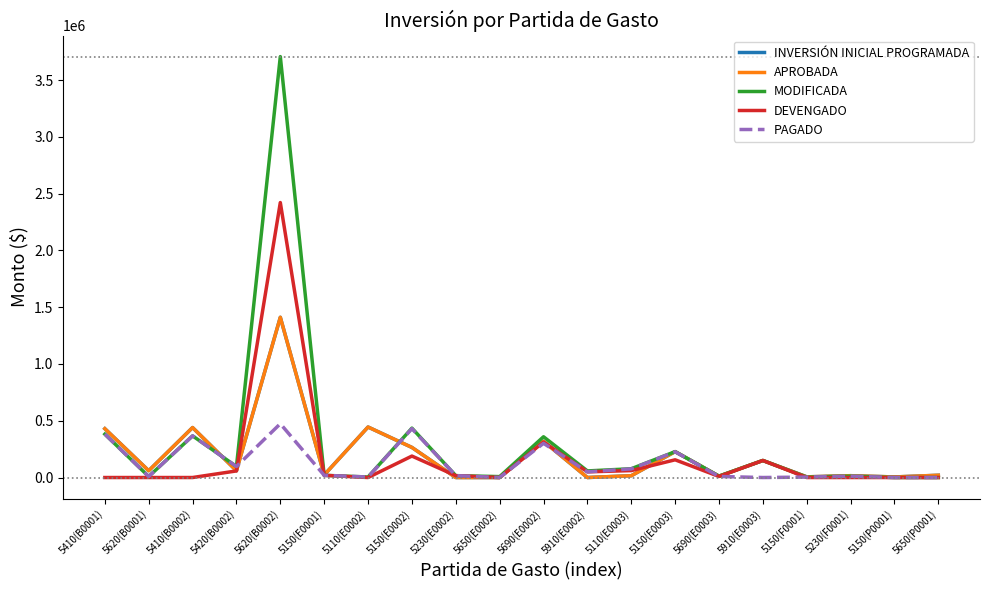

What are all the series names shown in the legend?

INVERSIÓN INICIAL PROGRAMADA, APROBADA, MODIFICADA, DEVENGADO, PAGADO